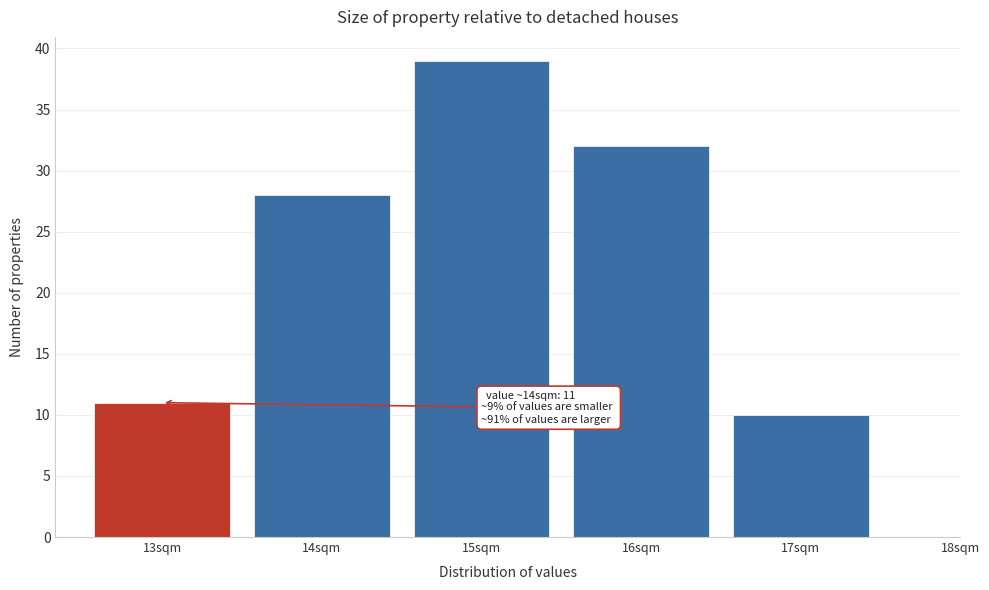

Reading left to right, what are all the values shown in this chart?

11	28	39	32	10